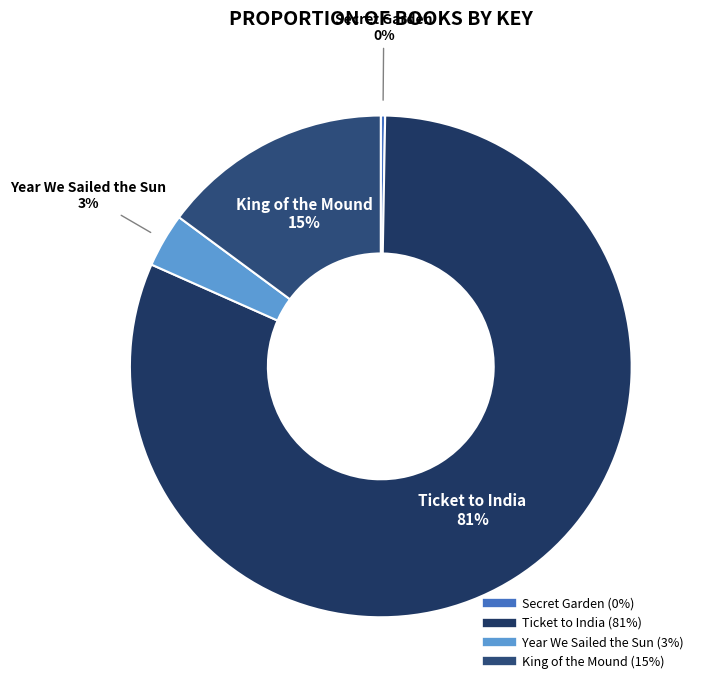

Which slice represents more than half of the pie?

Ticket to India